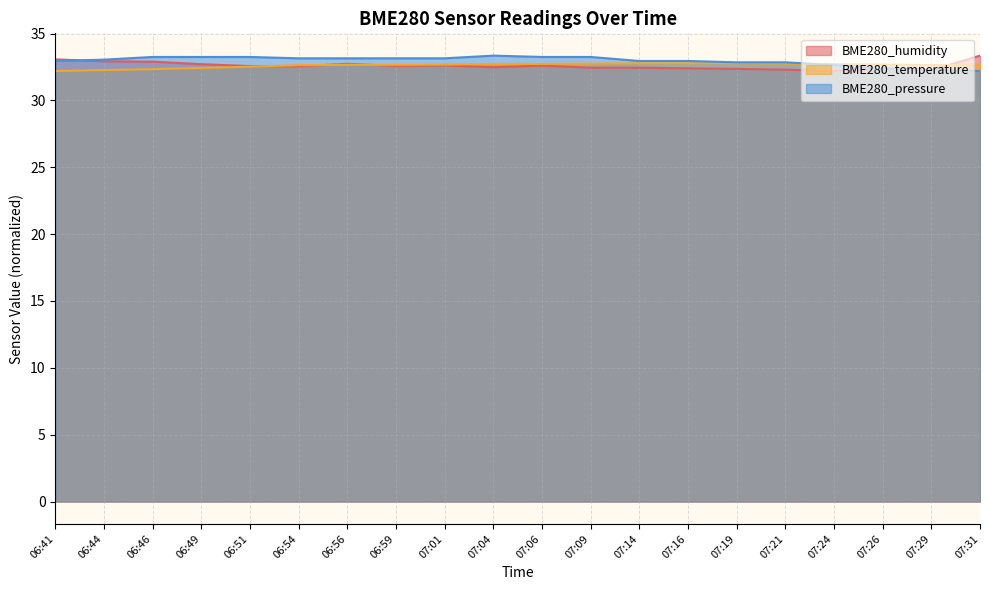

Which category has the lowest value across all series?

07:24